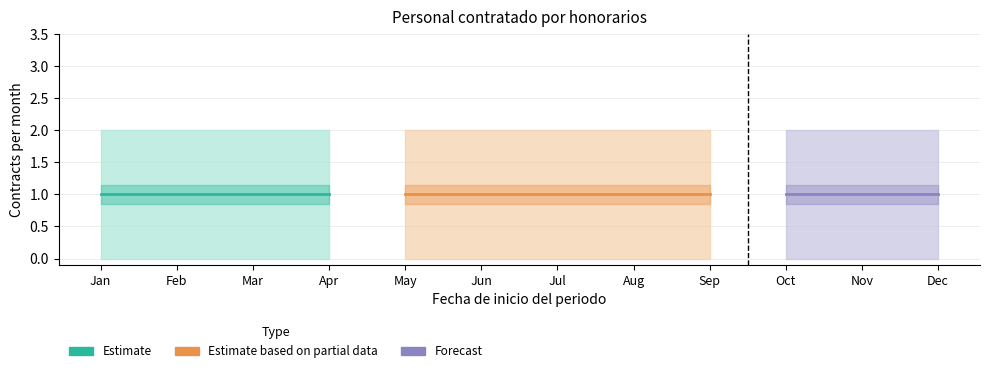

Reading left to right, extract all data points from this chart.

Contracts (Lower): 1	1	1	1	1	1	1	1	1	1	1	1
Contracts (Upper): 2	2	2	2	2	2	2	2	2	2	2	2
Contracts (Count): 1	1	1	1	1	1	1	1	1	1	1	1